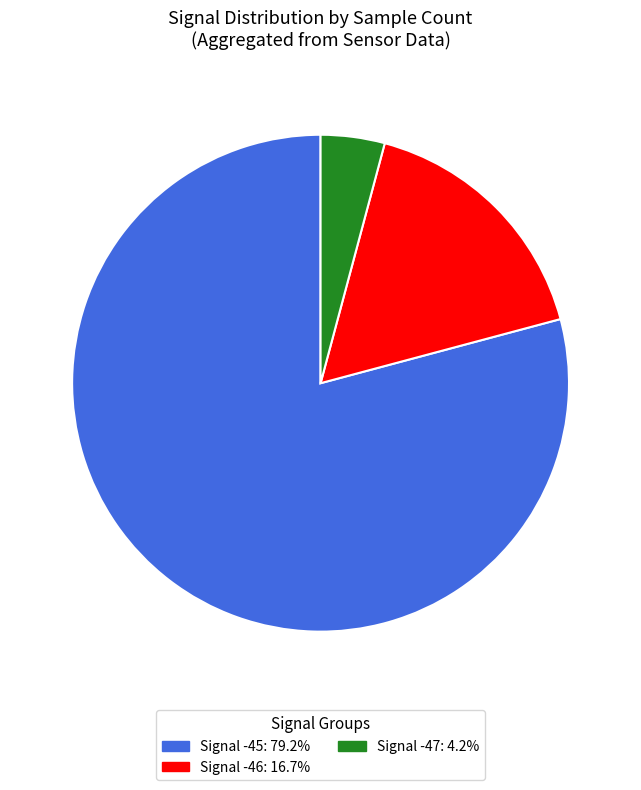

How many slices are in this pie chart?

3